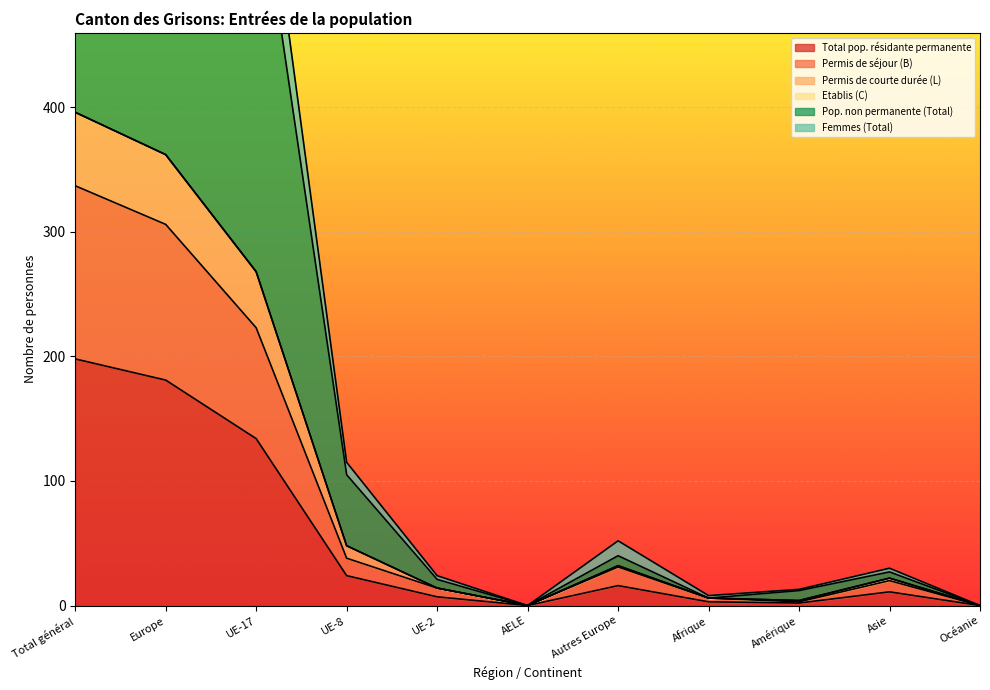

True or false: Permis de séjour (B) has more than 1 points higher than both neighbors.

True